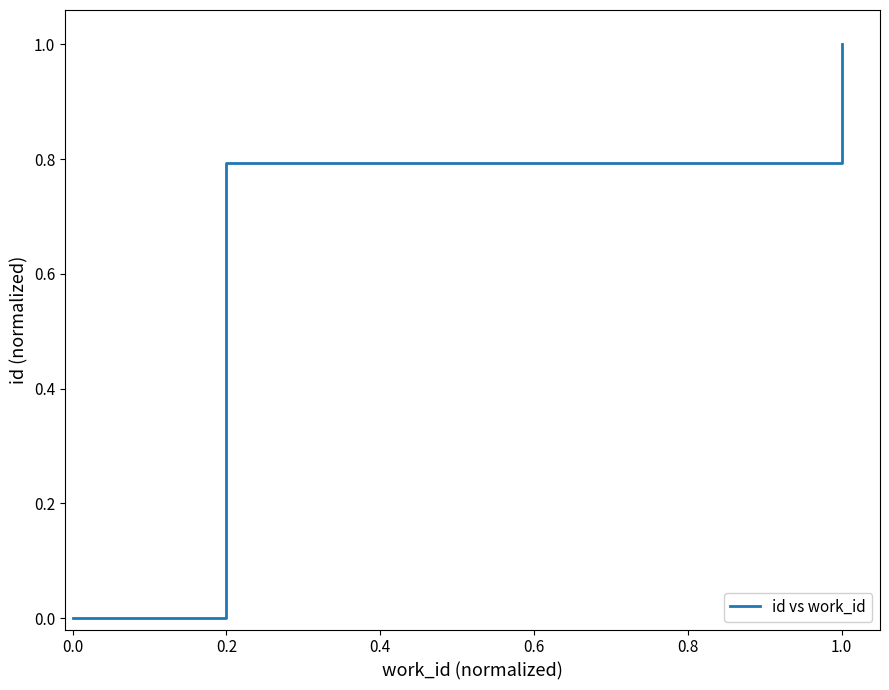

True or false: there are more than 1 points higher than both neighbors.

False